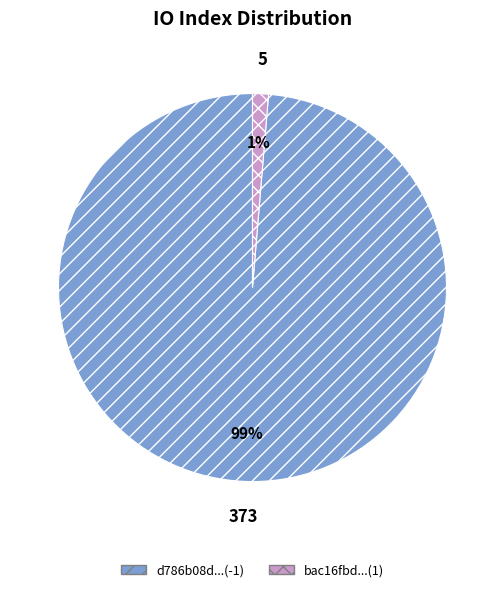

Does any single category account for the majority?

Yes